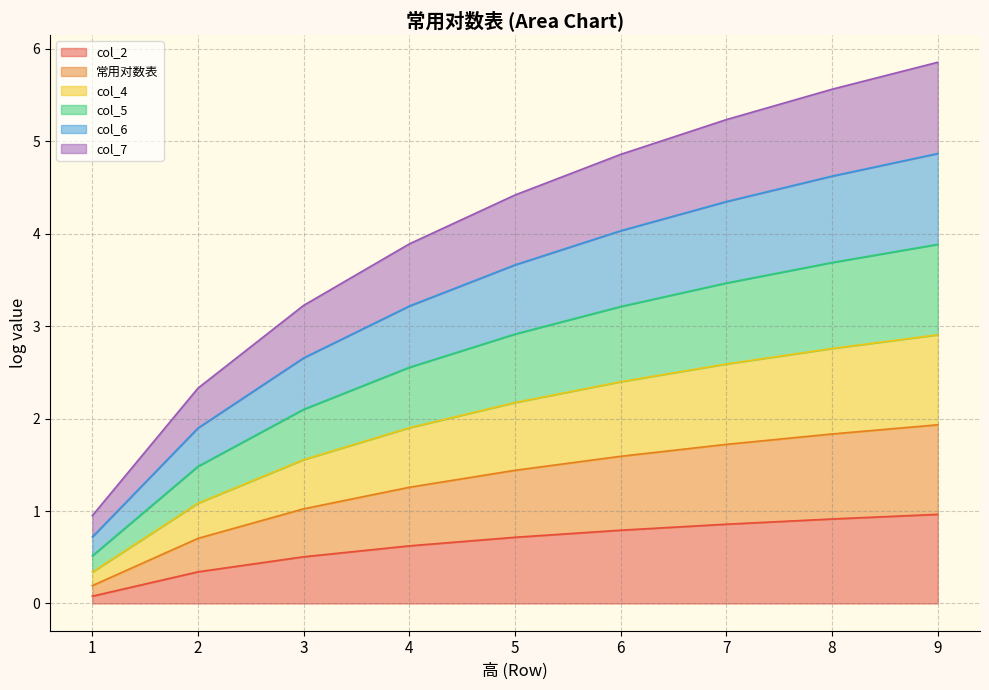

The col_2 series shows 0.2 at 9. True or false?

False